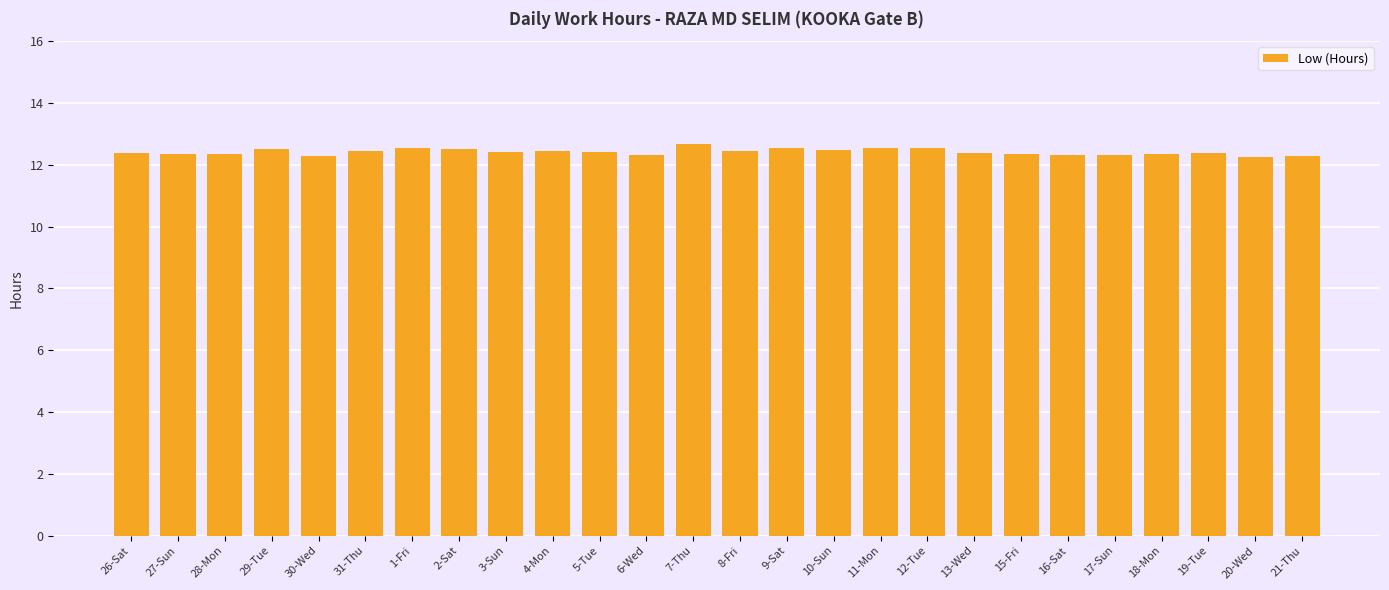

True or false: the data shows 12.5 at 9-Sat.

True